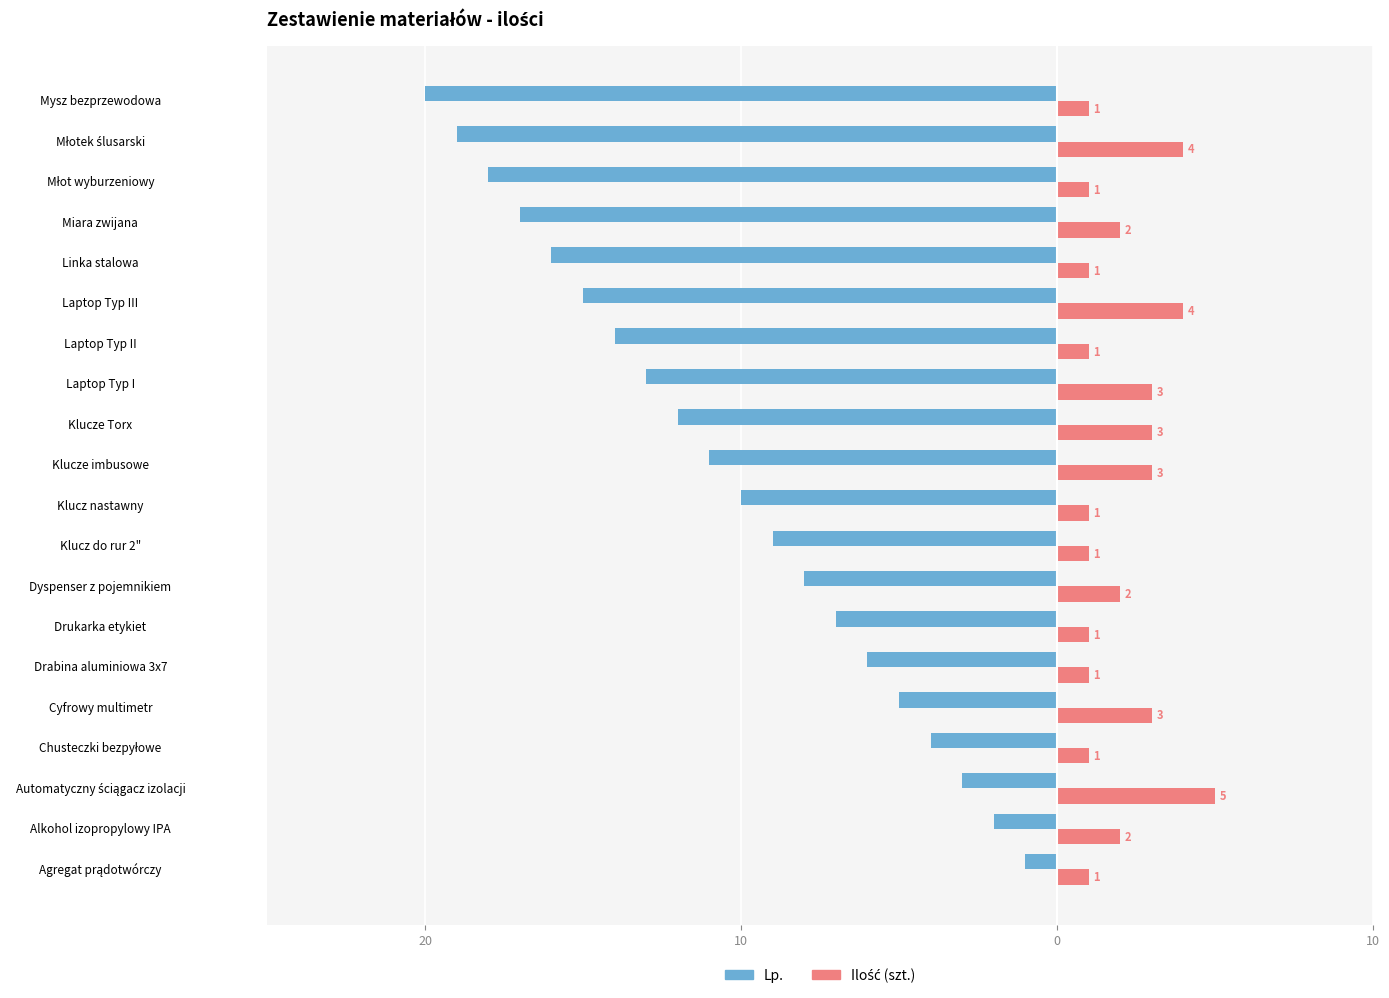

Which series has the largest range (max minus min)?

Lp.